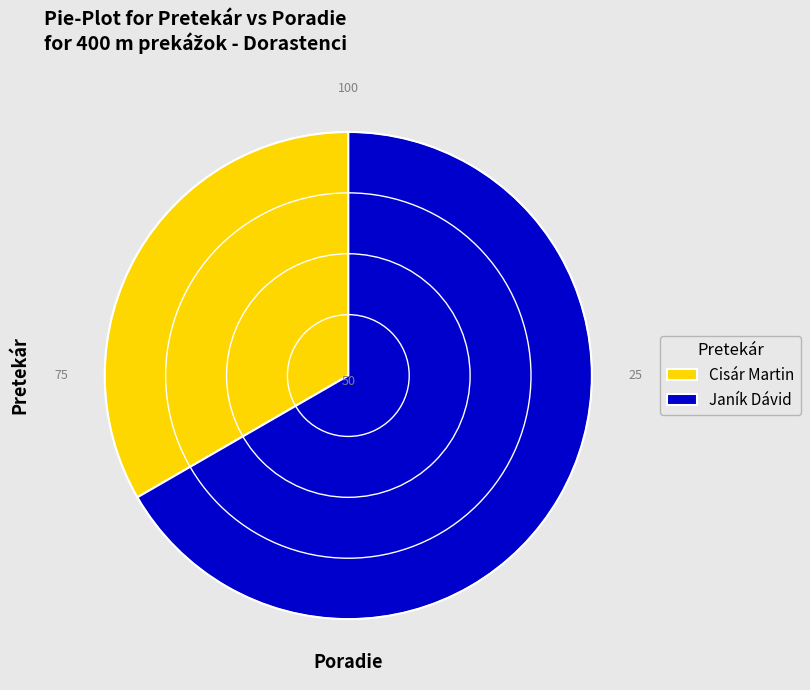

How many segments does this pie chart have?

2